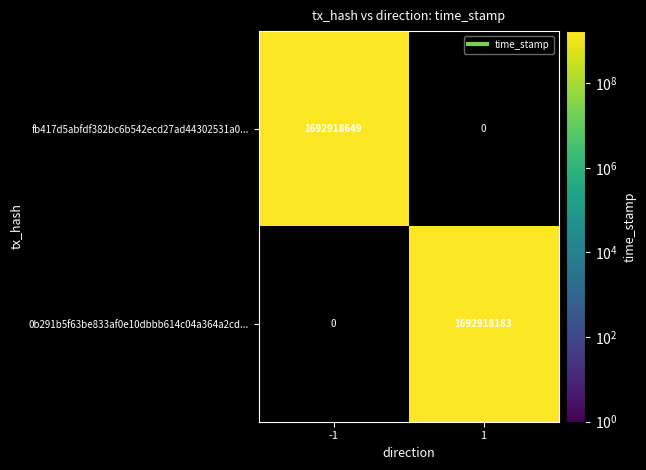

What is the difference between the highest and lowest values at -1?

1692918649